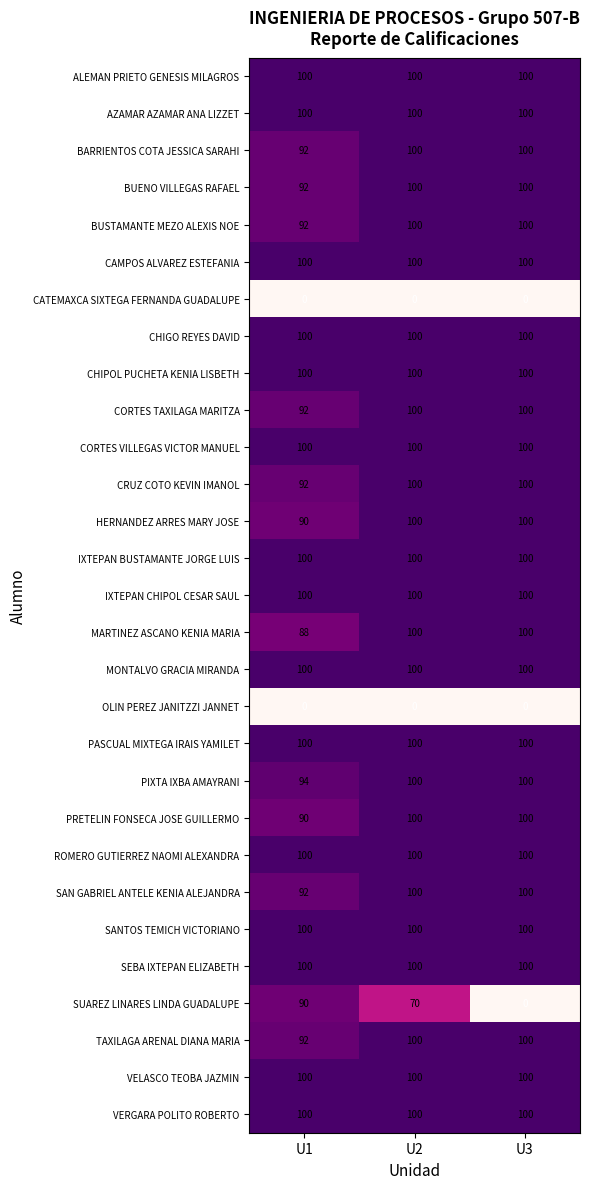

Between U1 and U3, which series saw the biggest shift?

SUAREZ LINARES LINDA GUADALUPE